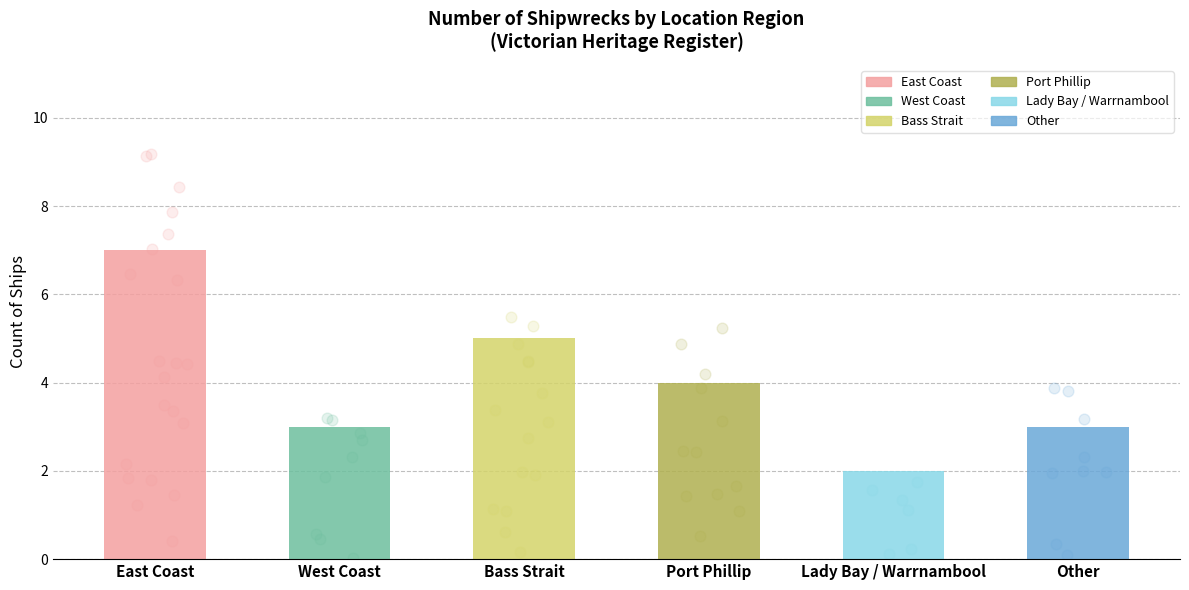

Between Lady Bay / Warrnambool and West Coast, which is larger?

West Coast